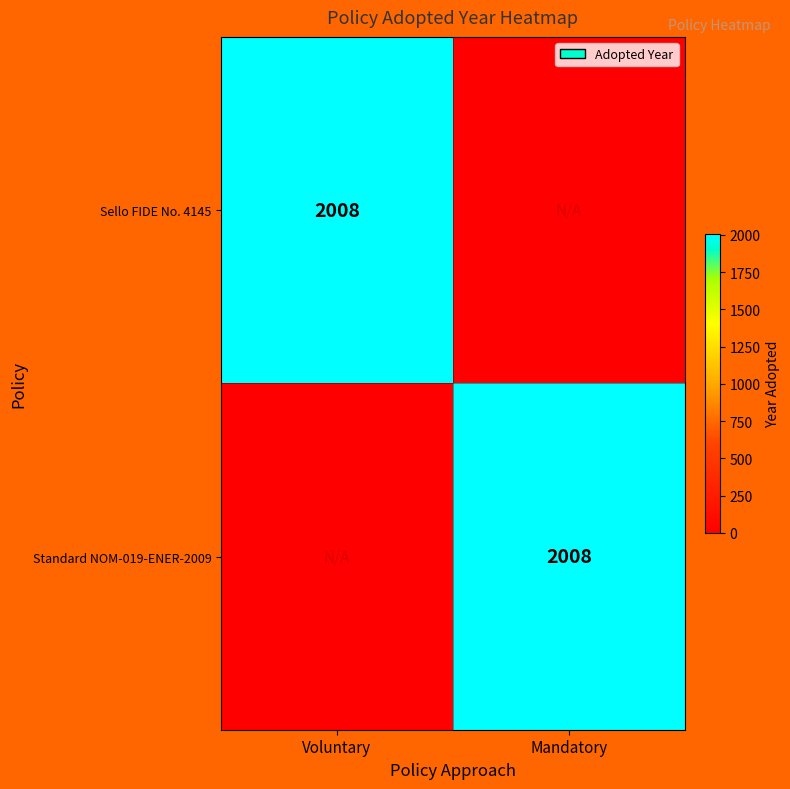

The value of Standard NOM-019-ENER-2009 at Mandatory is 2860. True or false?

False